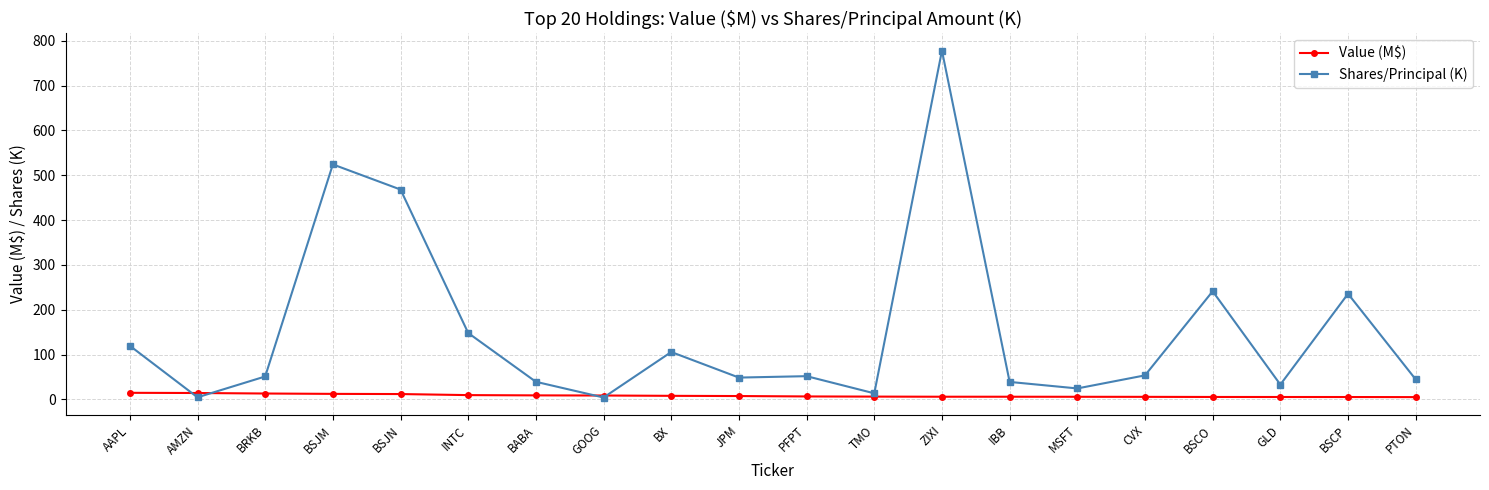

List the series in order of their overall mean, lowest first.

Value (M$), Shares/Principal (K)